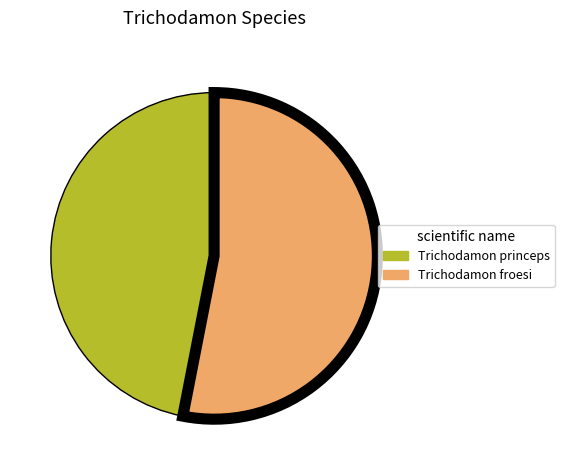

Do Trichodamon froesi and Trichodamon princeps together represent more than half of the pie?

Yes